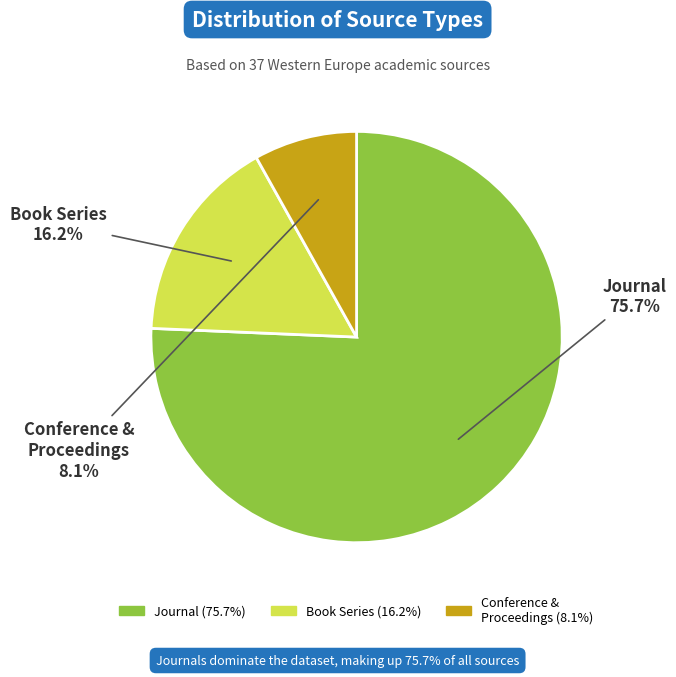

Does any single category account for the majority?

Yes